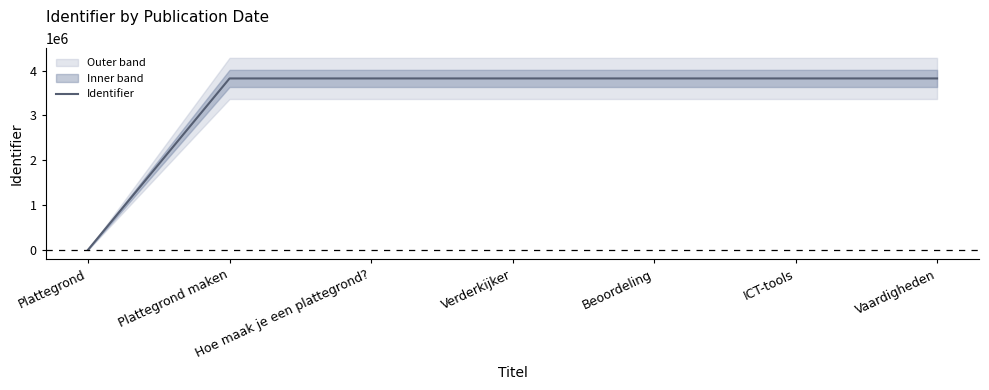

True or false: the data shows 5822064 at Vaardigheden.

False